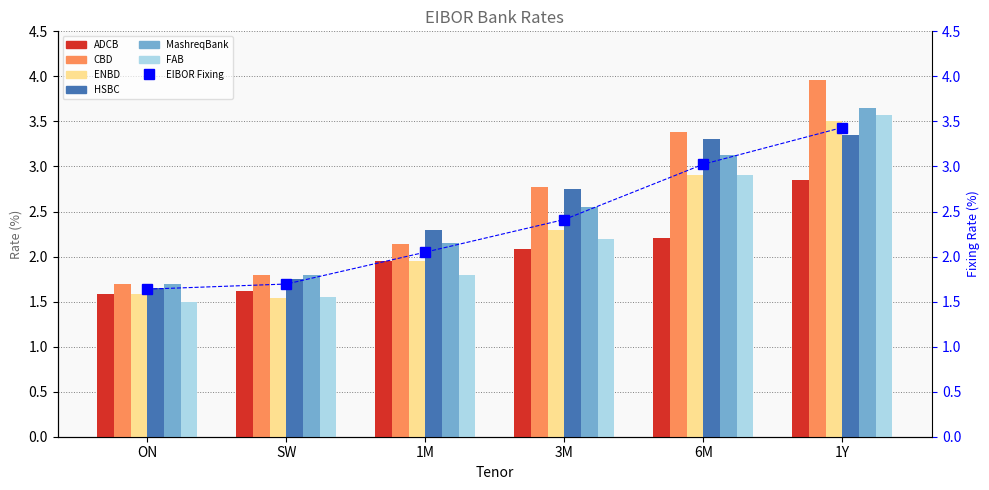

The value of MashreqBank at SW is 1.8. True or false?

True